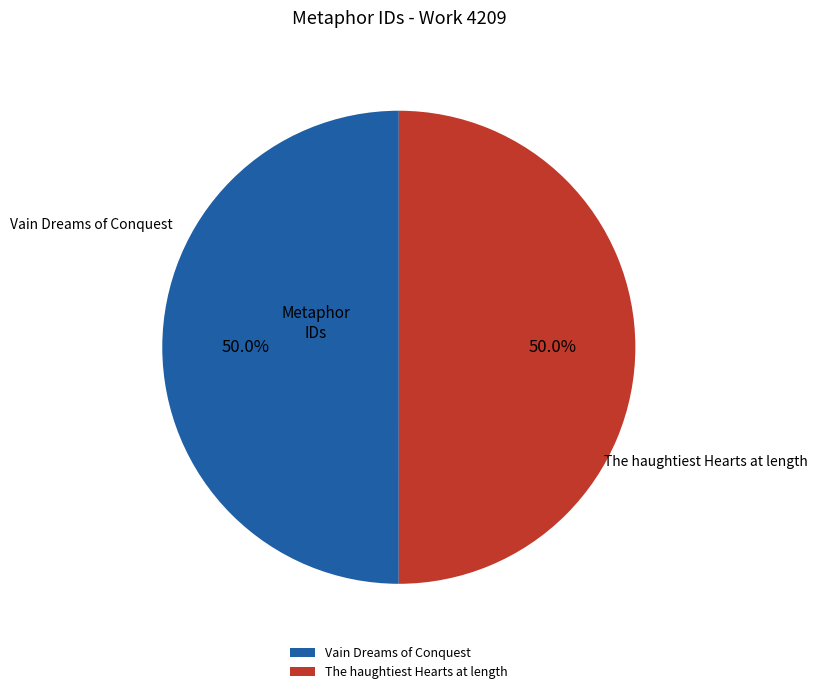

How much of the chart is everything except Vain Dreams of Conquest?

50.0%